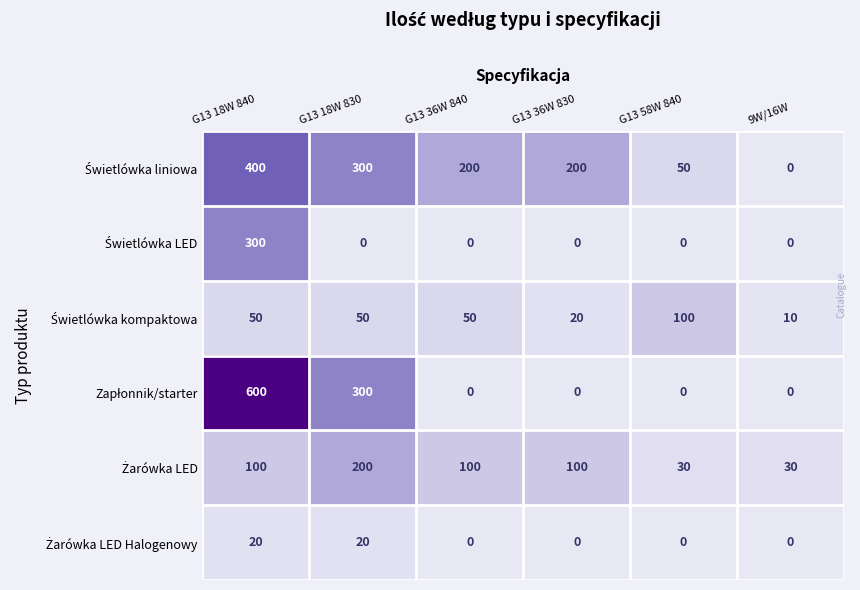

What is the spread (max minus min) of values at G13 18W 840?

580